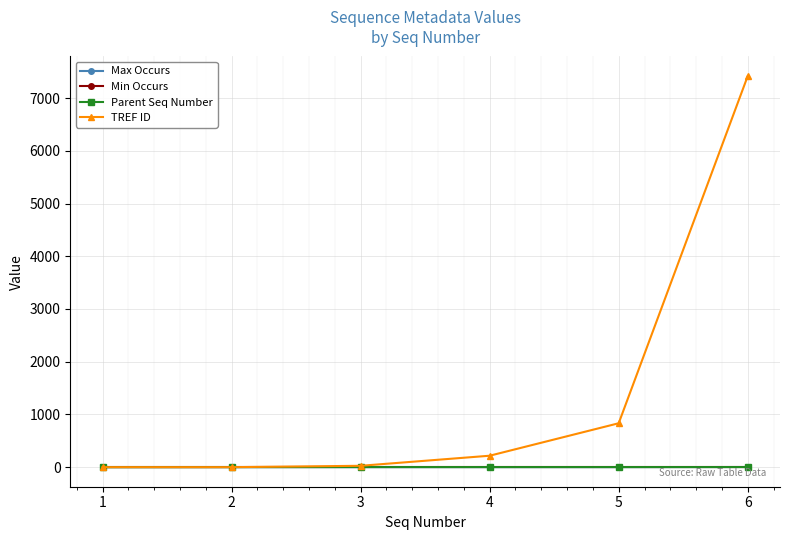

How many values in the Max Occurs series are below 1?

1